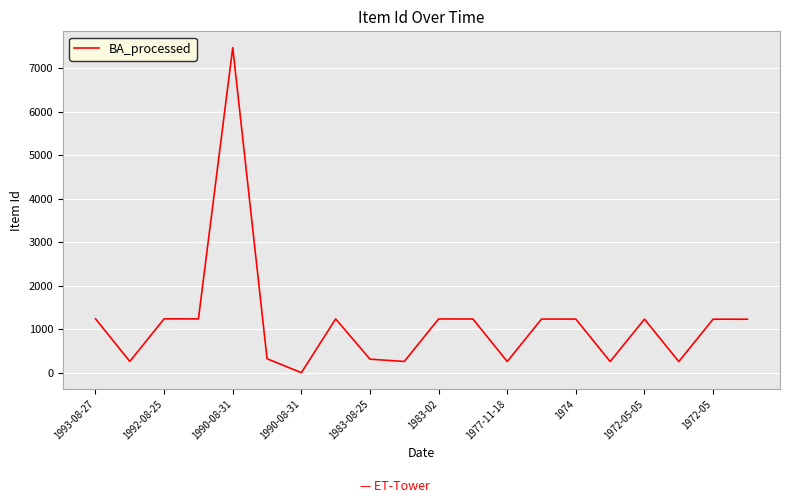

What is the greatest value displayed?

7478